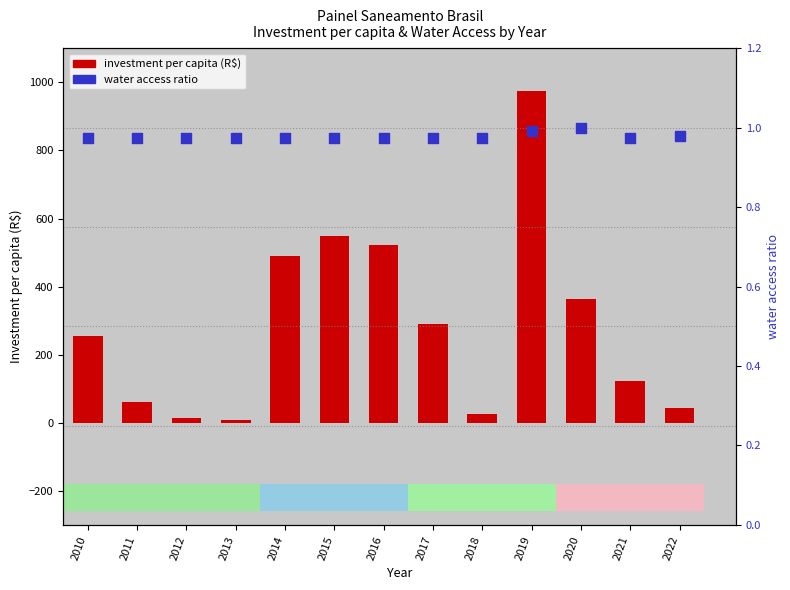

At which category is the sum across all series the highest?

2019